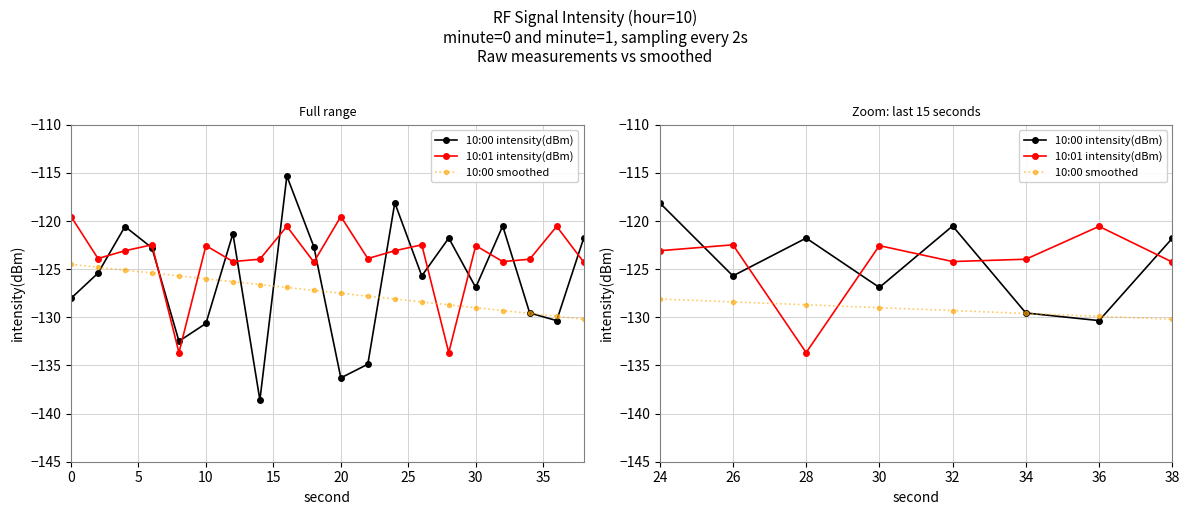

What is the sum of all 10:00 intensity(dBm) values?

-2523.7